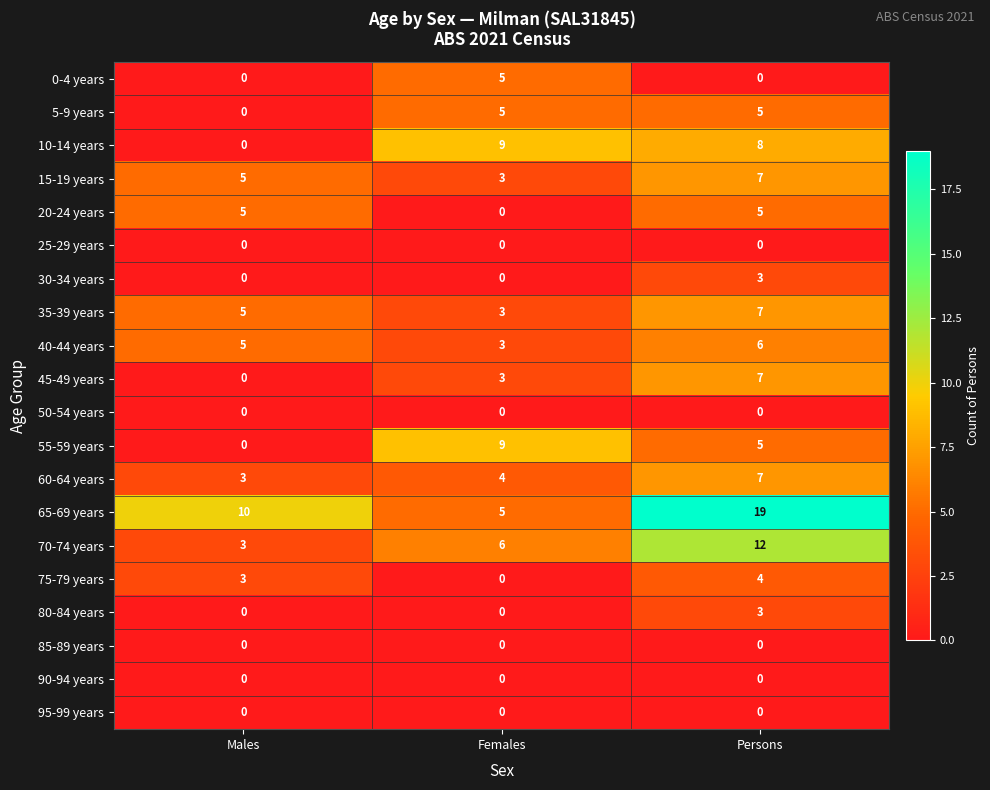

What is the difference between the 80-84 years values at Males and Persons?

3